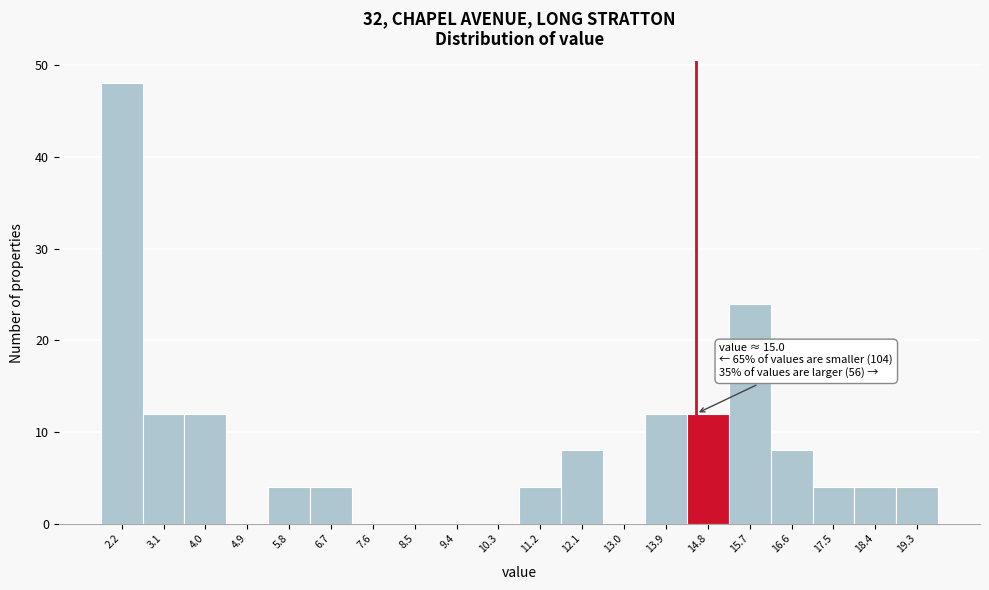

Reading left to right, what are all the values shown in this chart?

2.2=48	3.1=12	4.0=12	4.9=0	5.8=4	6.7=4	7.6=0	8.5=0	9.4=0	10.3=0	11.2=4	12.1=8	13.0=0	13.9=12	14.8=12	15.7=24	16.6=8	17.5=4	18.4=4	19.3=4